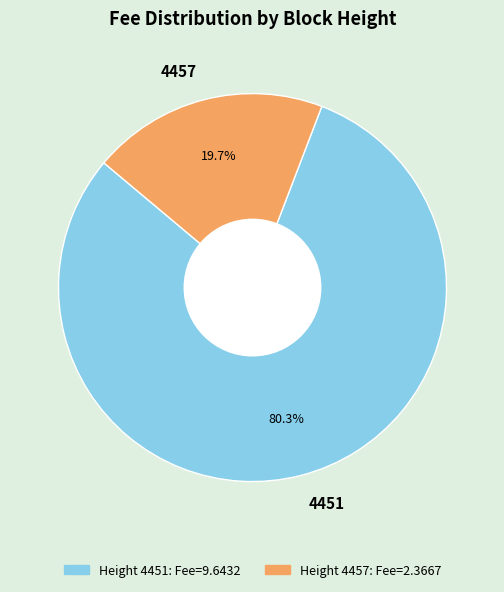

What percentage is NOT represented by 4451?

19.7%